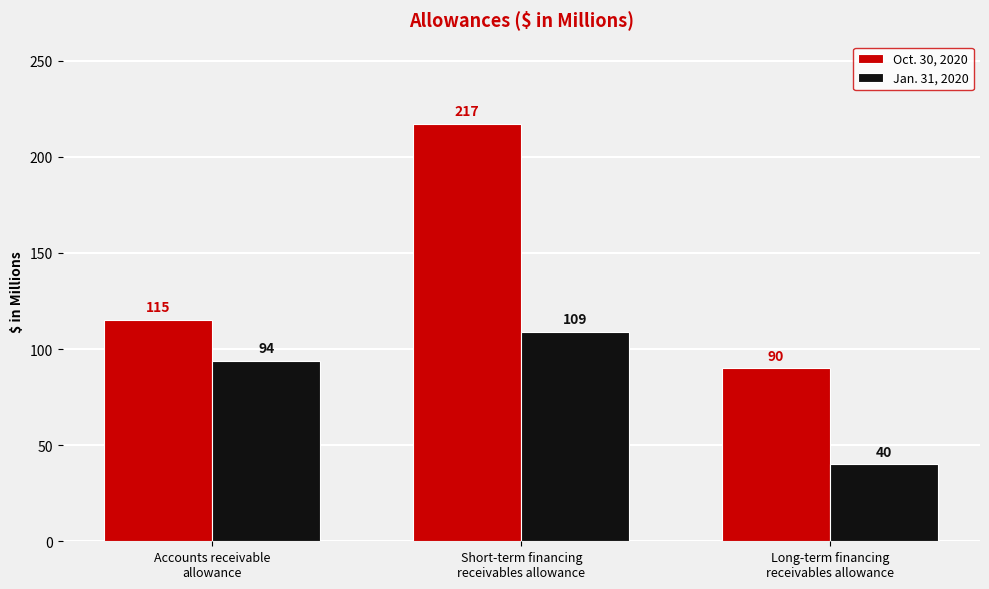

Rank the series by their maximum value, from lowest to highest.

Jan. 31, 2020, Oct. 30, 2020